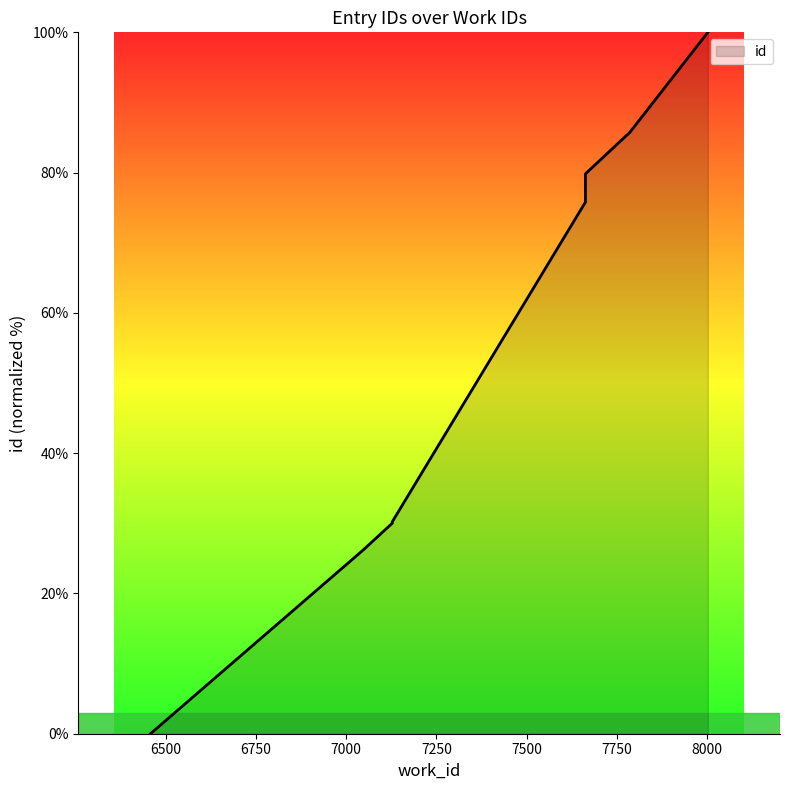

Which label corresponds to the smallest value in the chart?

6458